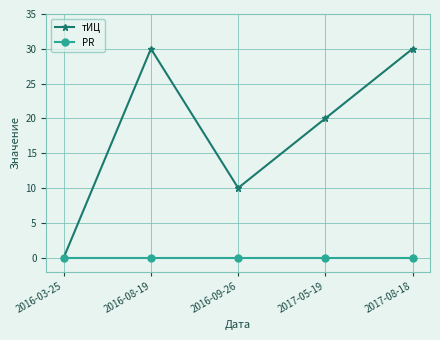

Which series has the largest total across all categories?

тИЦ